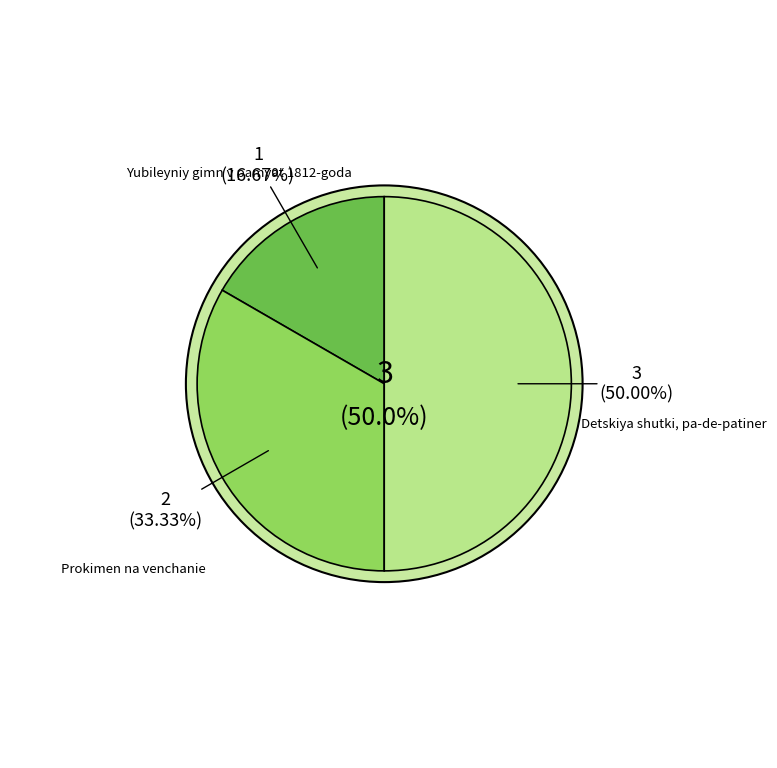

Combined, do Detskiya shutki, pa-de-patiner and Yubileyniy gimn v pamyat 1812-goda account for over 50%?

Yes